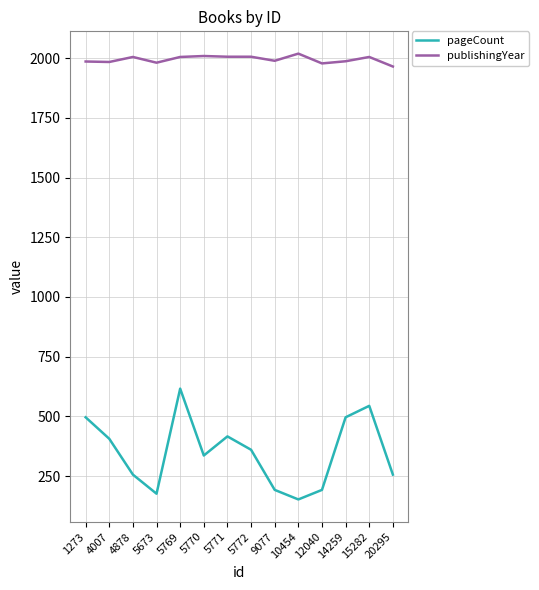

What is the total value across all series at 5772?

2366